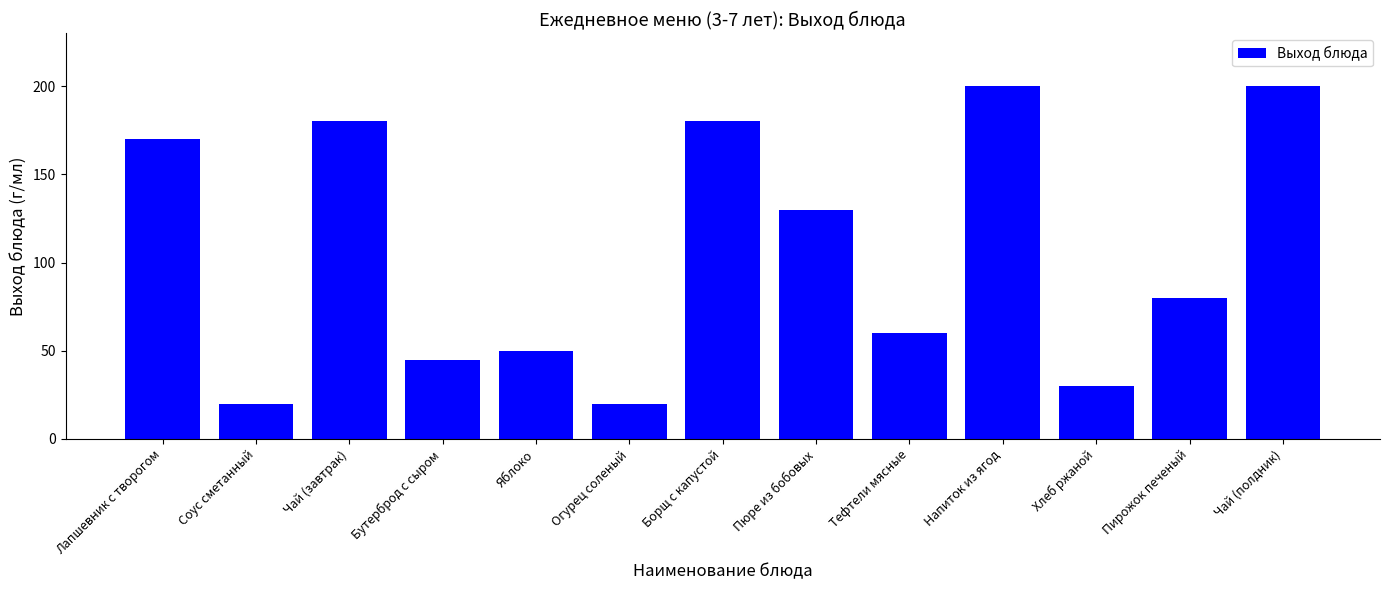

What is the change in value from Соус сметанный to Чай (полдник)?

+180